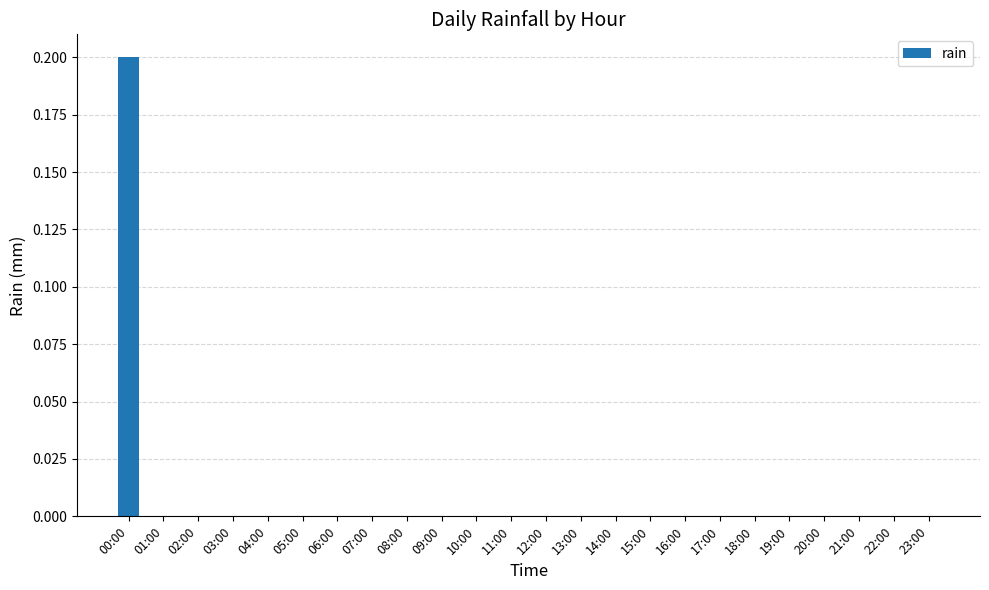

How many series are shown in this chart?

1